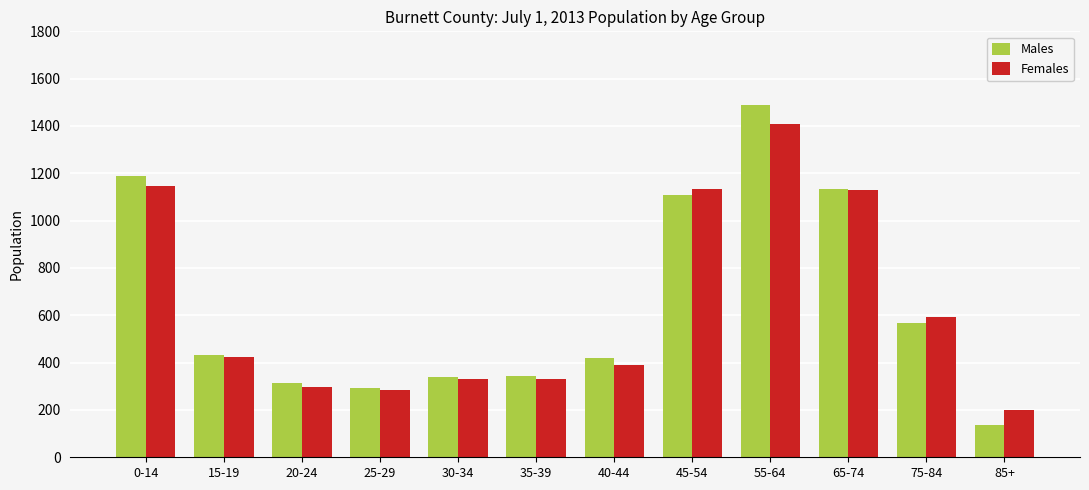

What value does the Males series have at 85+, to the nearest 10?

140